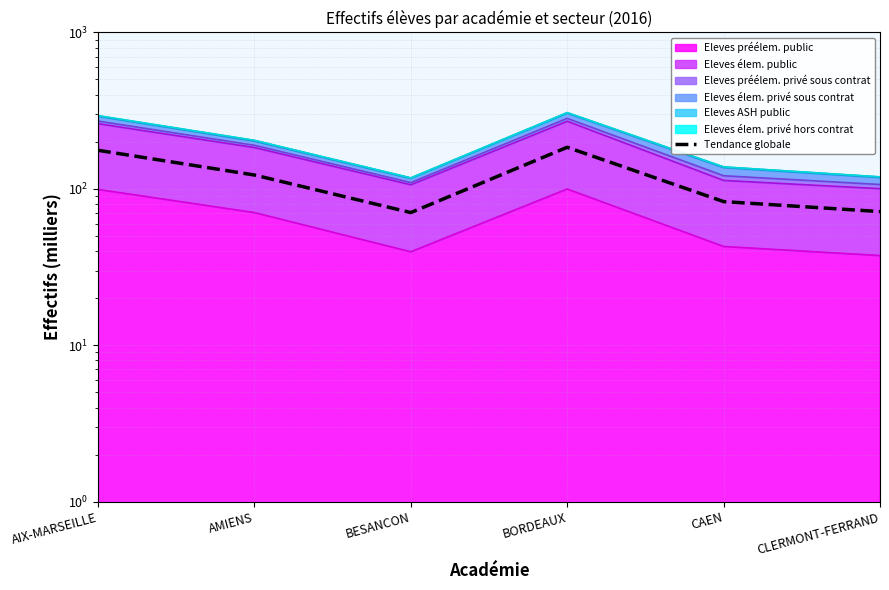

Between BORDEAUX and BESANCON, which is larger?

BORDEAUX